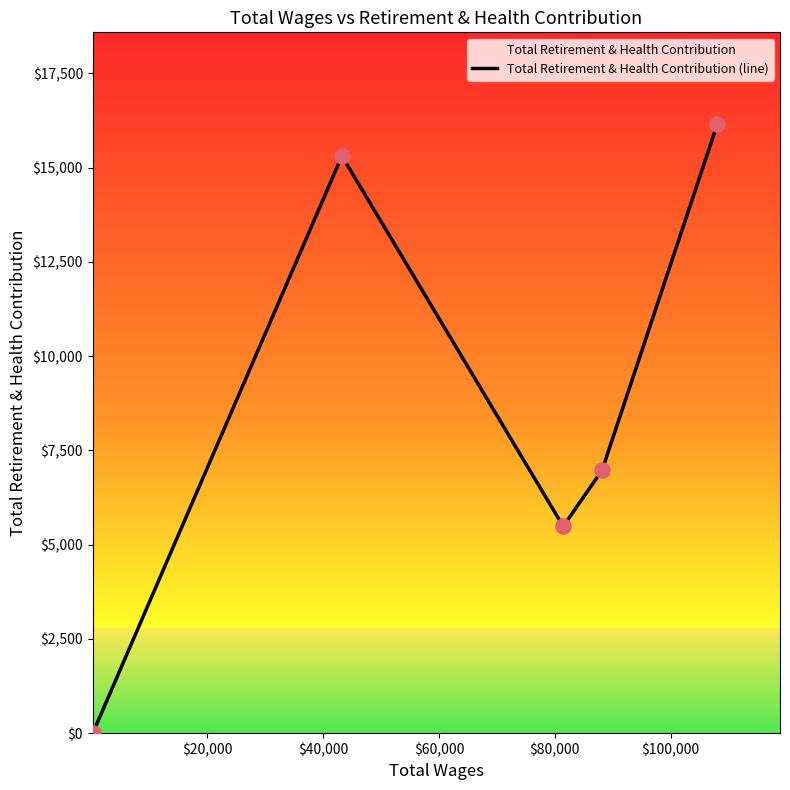

What is the difference between the maximum and minimum values?

16161